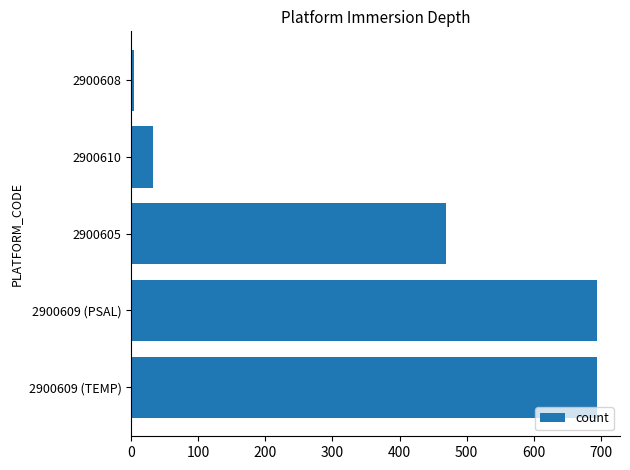

What is the ratio of the value at 2900609 (PSAL) to the value at 2900605?

1.5